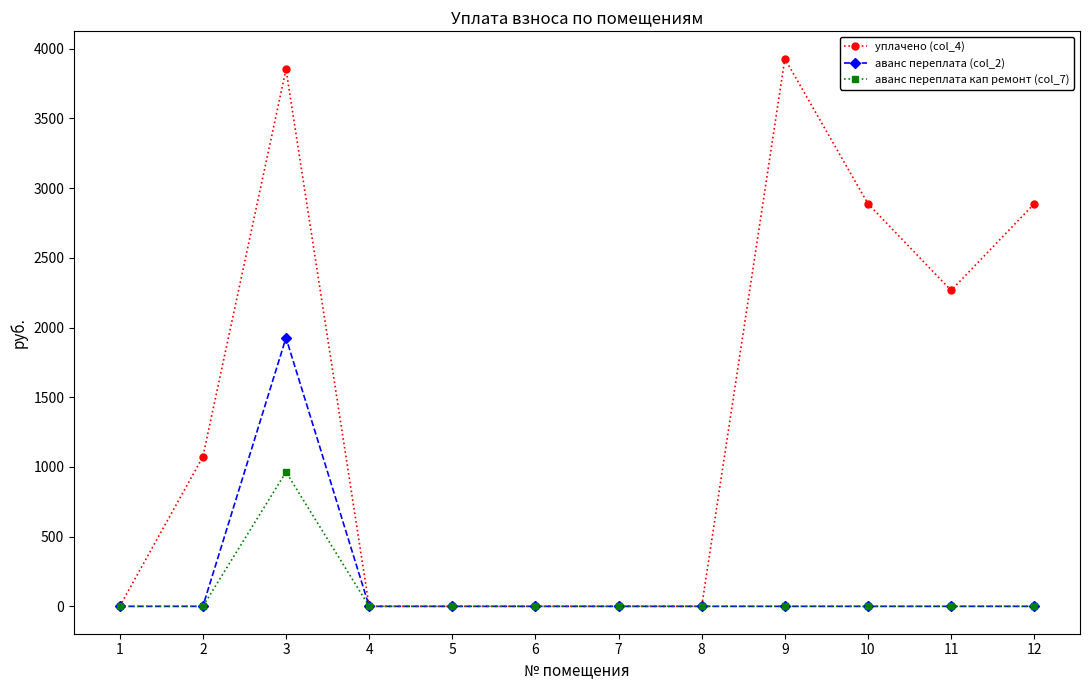

What is the maximum value for аванс переплата кап ремонт (col_7)?

963.2